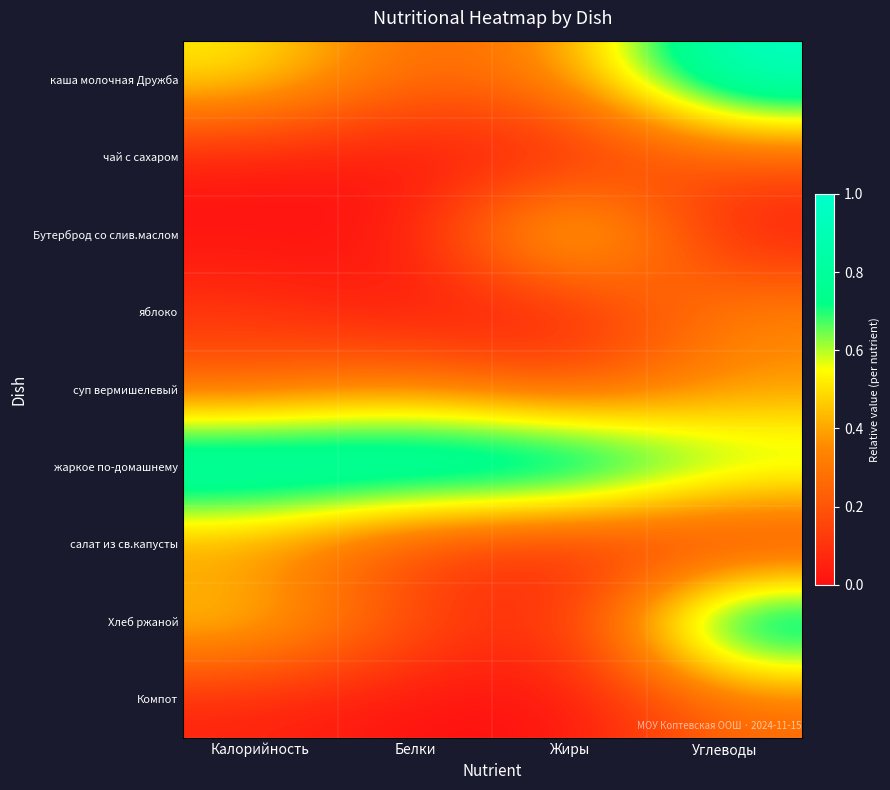

What is the spread (max minus min) of values at Углеводы?

1.0